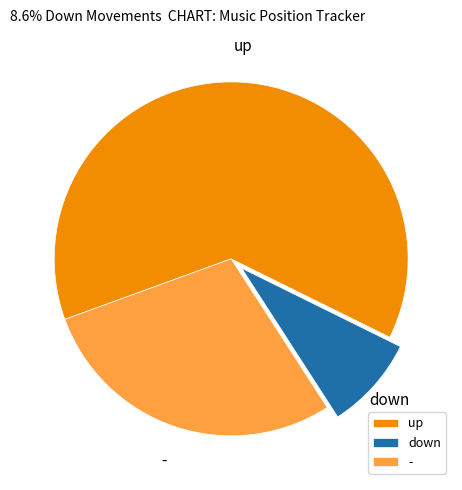

Approximately how many times larger is the value at - compared to up?

0.5